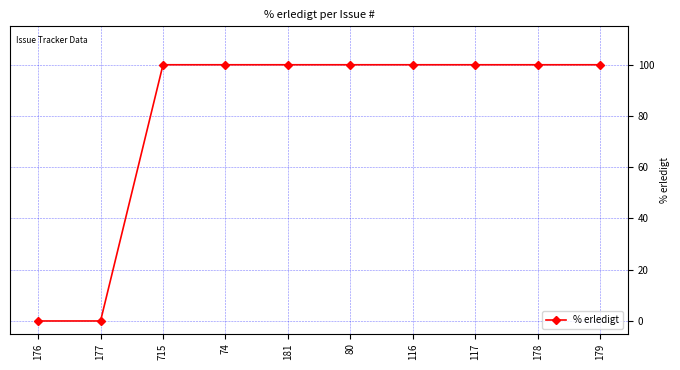

Reading left to right, list all the values displayed in this chart.

0	0	100	100	100	100	100	100	100	100